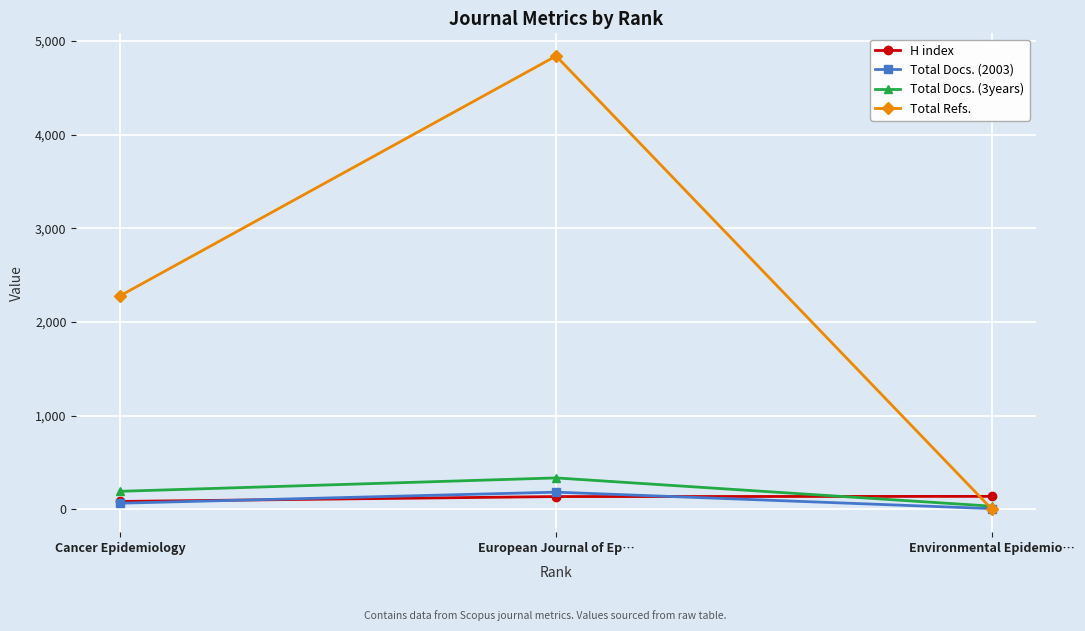

Is this an area chart (filled region under the line)?

No